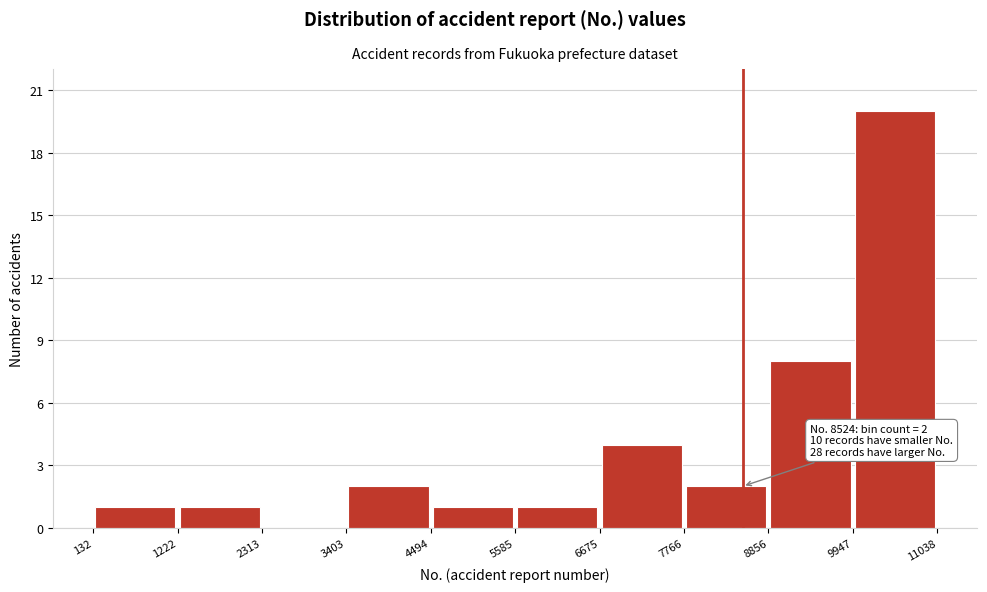

Which range on the x-axis has the tallest bar?

9947 to 11038